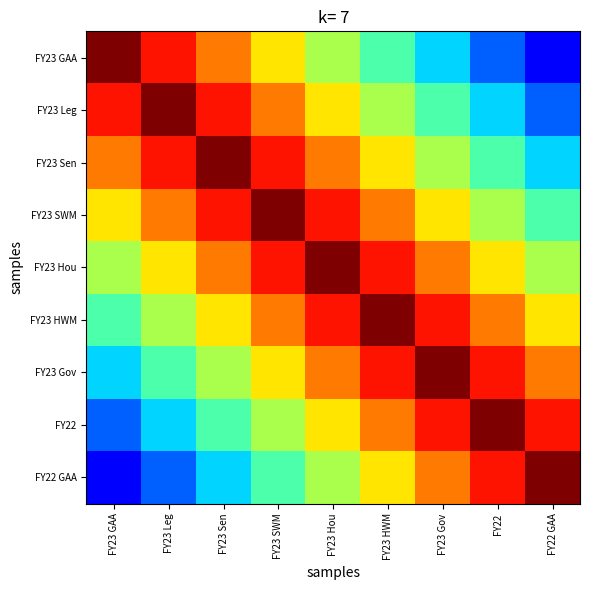

At FY23 Hou, list the series in order from smallest to largest.

FY23 GAA, FY22 GAA, FY23 Leg, FY22, FY23 Sen, FY23 Gov, FY23 SWM, FY23 HWM, FY23 Hou